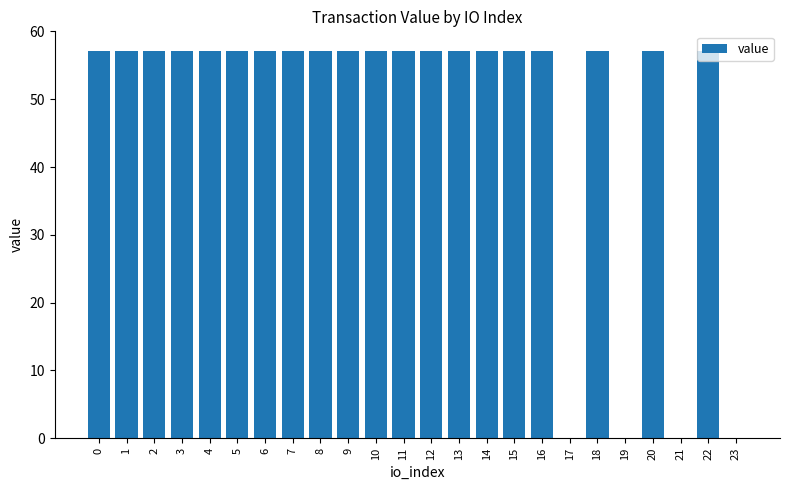

What is the maximum value shown in the chart?

57.2